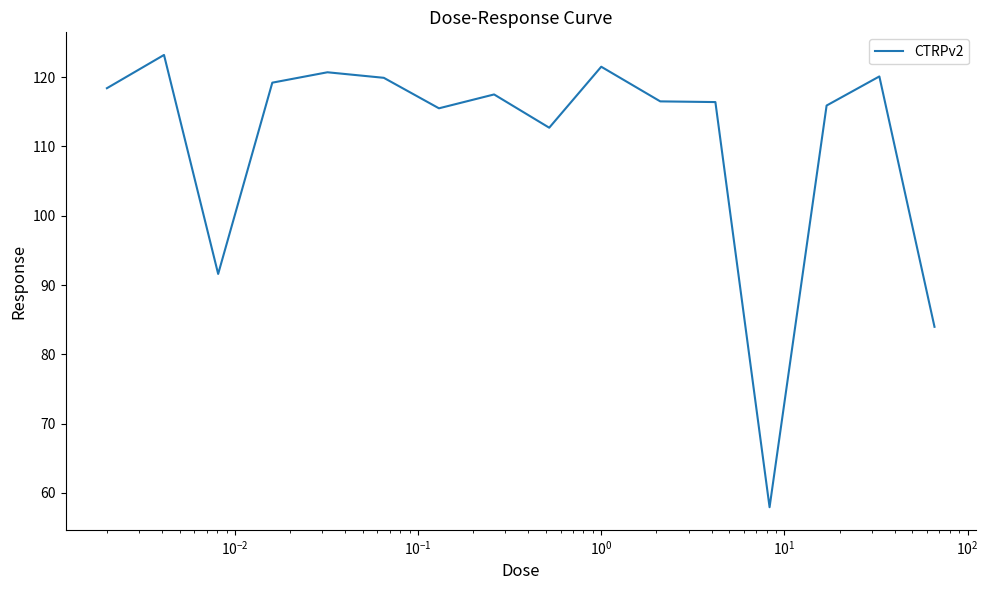

What is the difference between the maximum and minimum values?

65.3